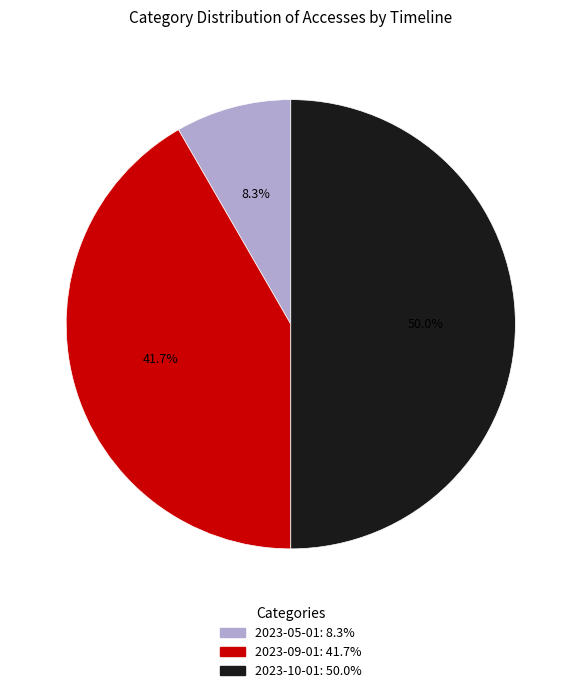

Is it true that 2023-05-01 is 8% of the pie?

True